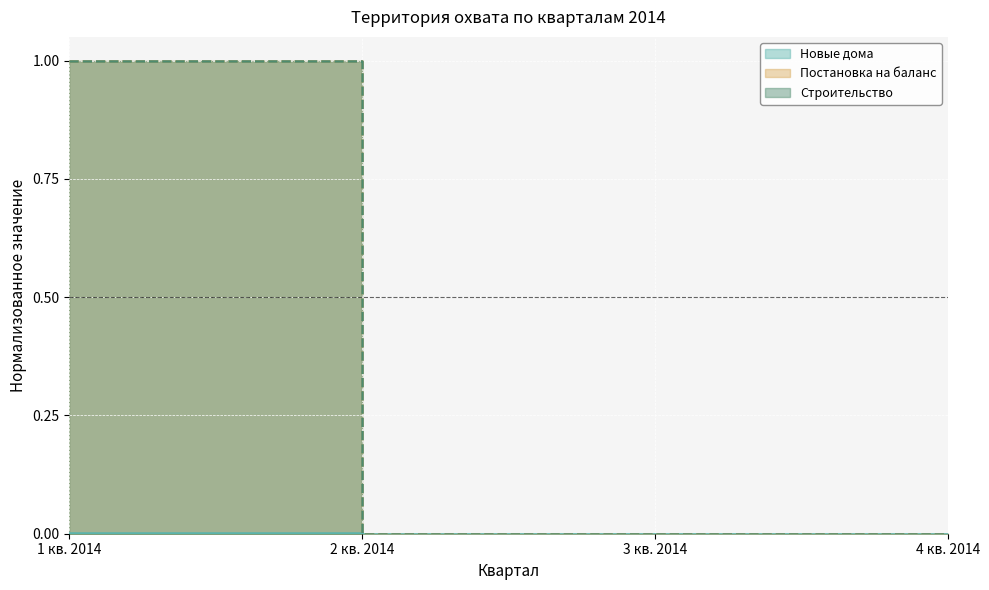

The Строительство series shows -0.4 at 4 кв. 2014. True or false?

False